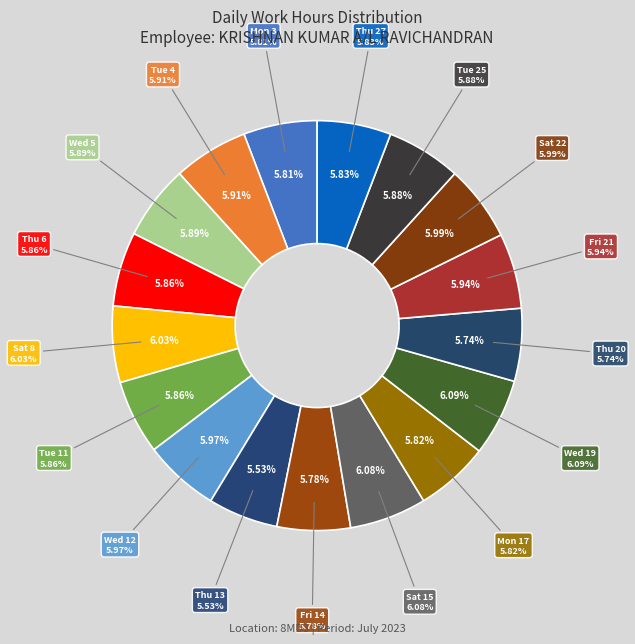

What percentage is NOT represented by Thu 20?

94.3%